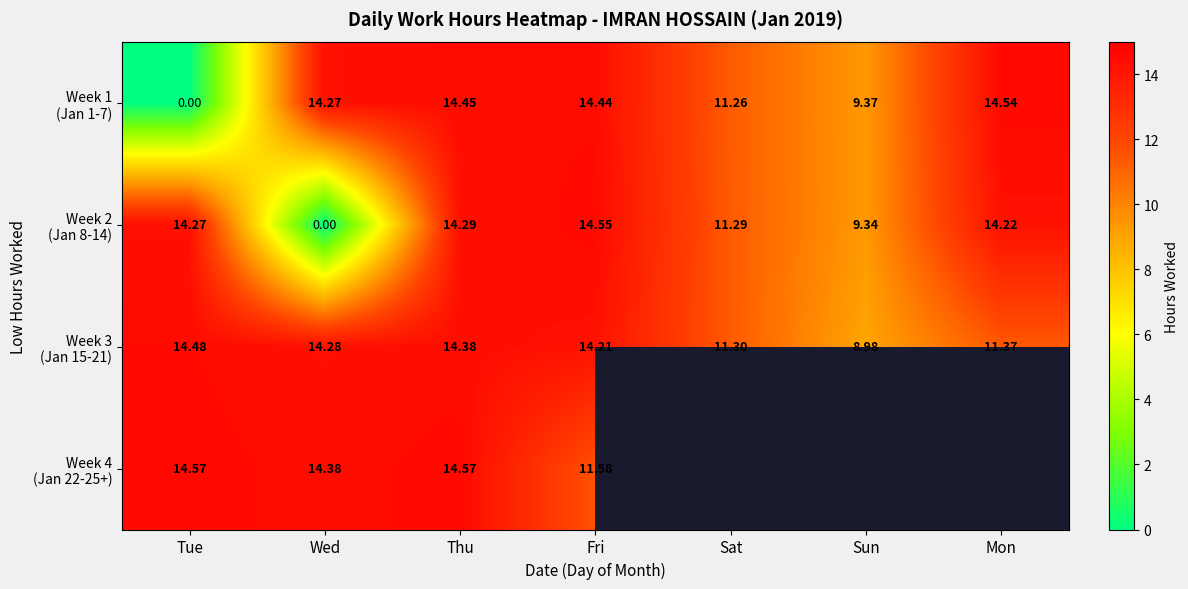

What is the maximum value shown in the chart?

14.6